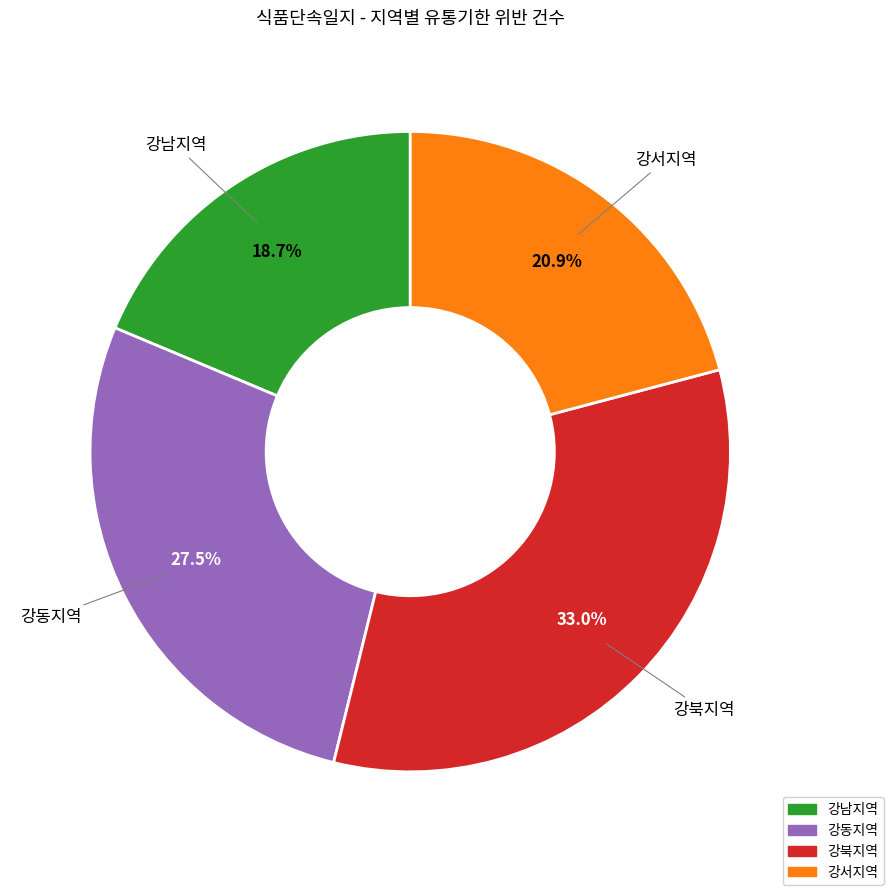

What percentage is the 강남지역 slice, to the nearest percent?

19%